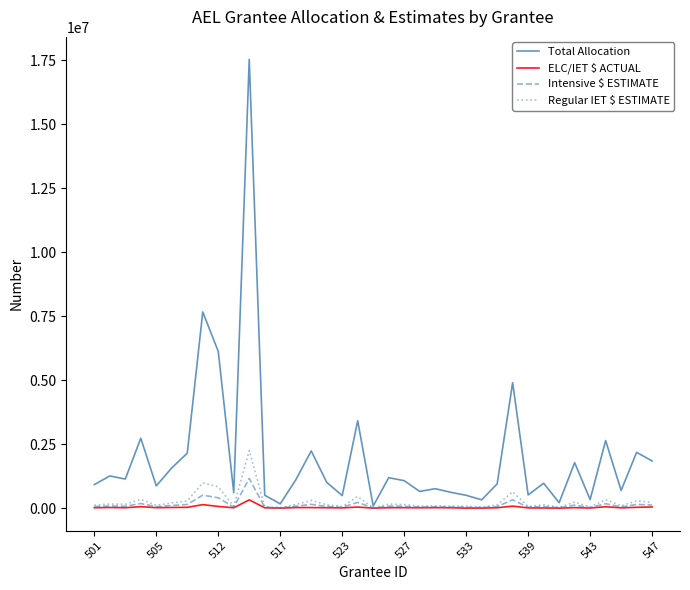

Which series has the largest range (max minus min)?

Total Allocation